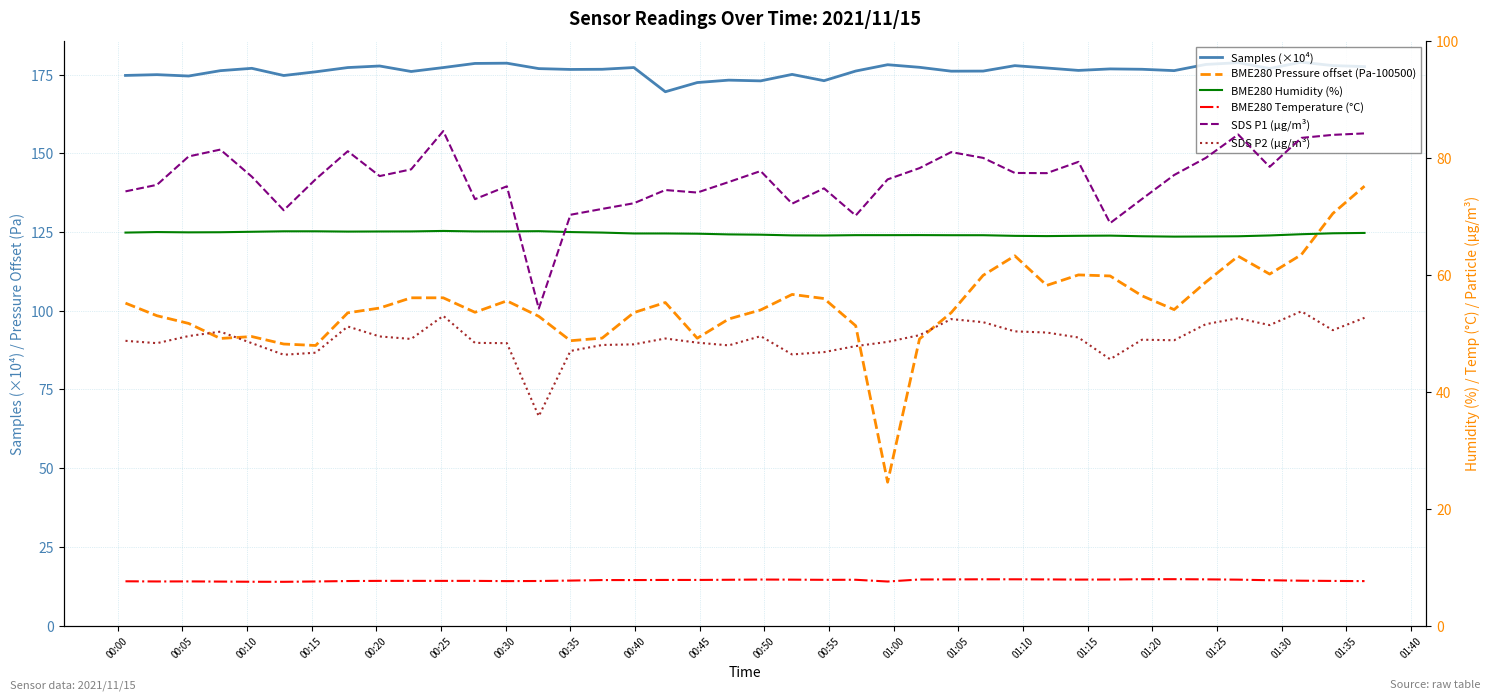

True or false: BME280 Humidity (%) has a value of 67.5 at 00:25.

True